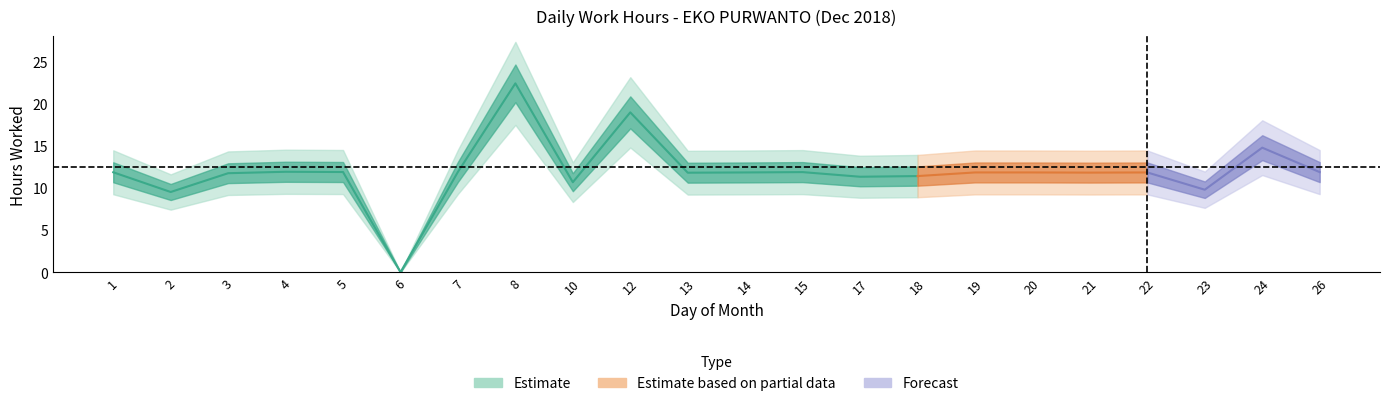

Read the value at 3.

11.8